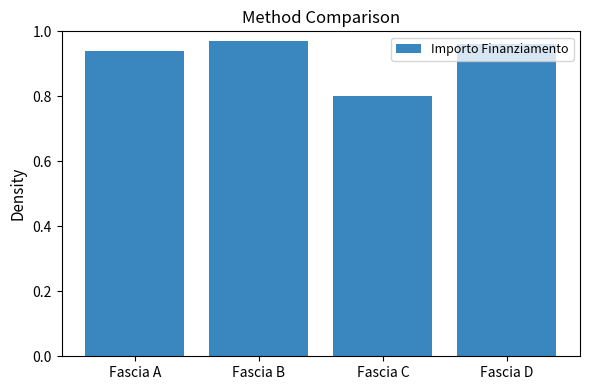

At which category does the chart reach its minimum across all series?

Fascia C